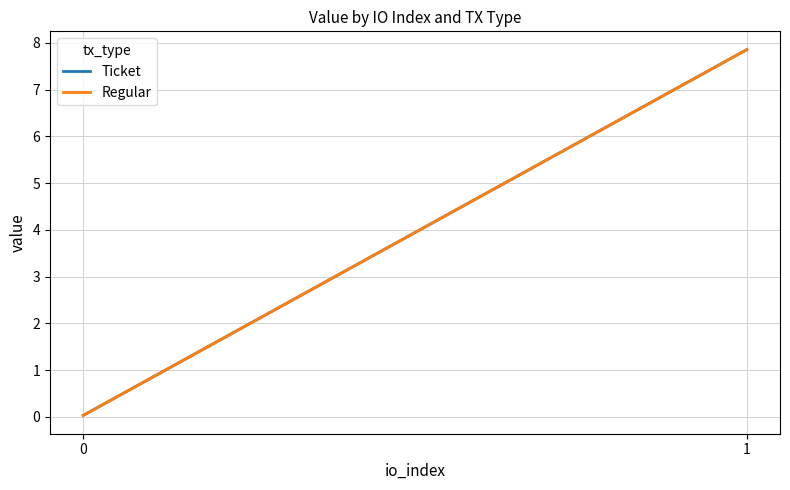

What is the sum of all Regular values?

7.9